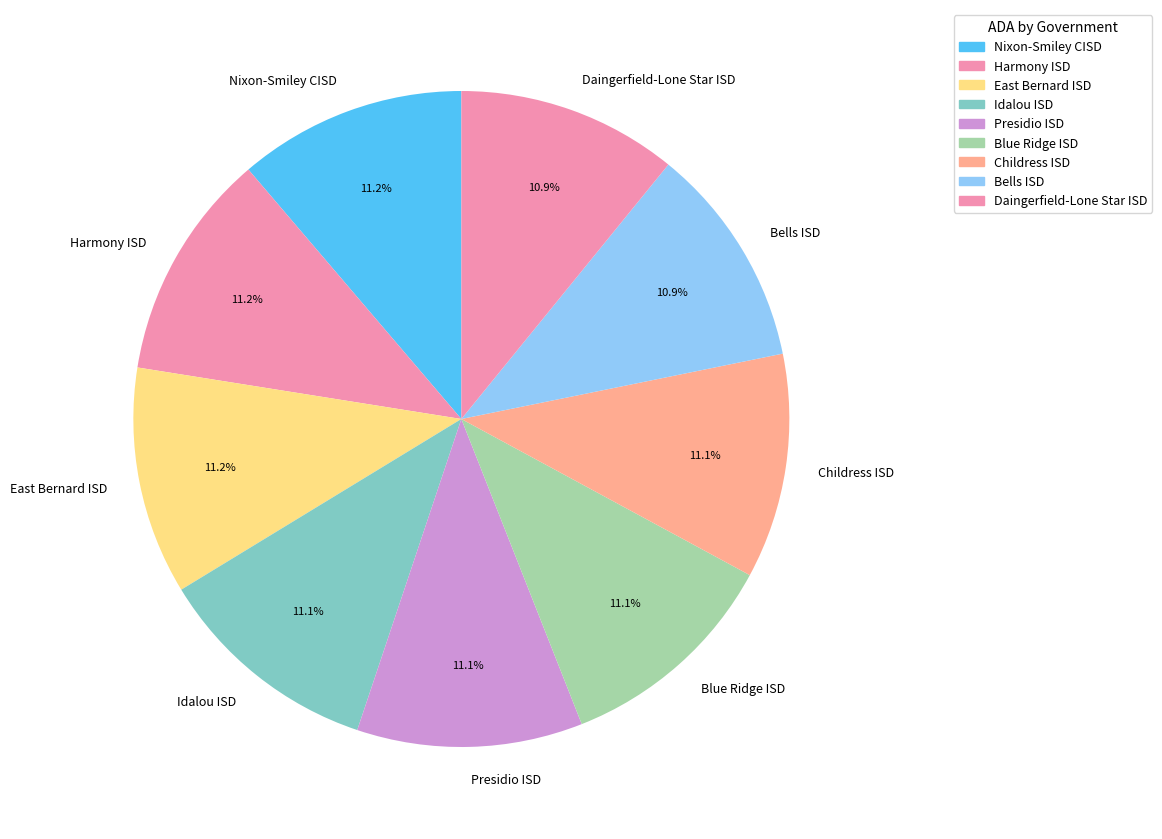

What percentage is the Harmony ISD slice, to the nearest percent?

11%